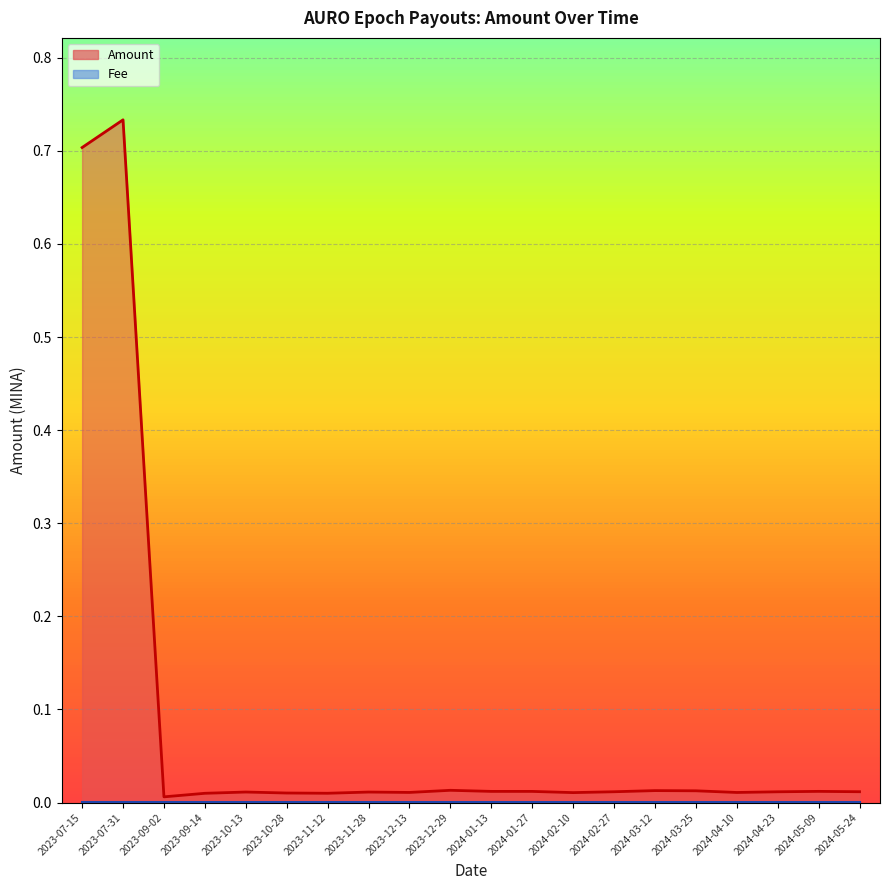

How many interior local valleys (lower than both neighbors) does the data have?

5